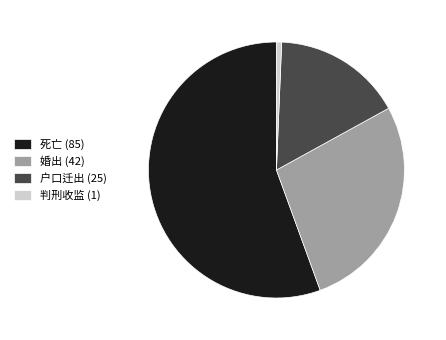

Which has a higher value, 判刑收监 or 婚出?

婚出